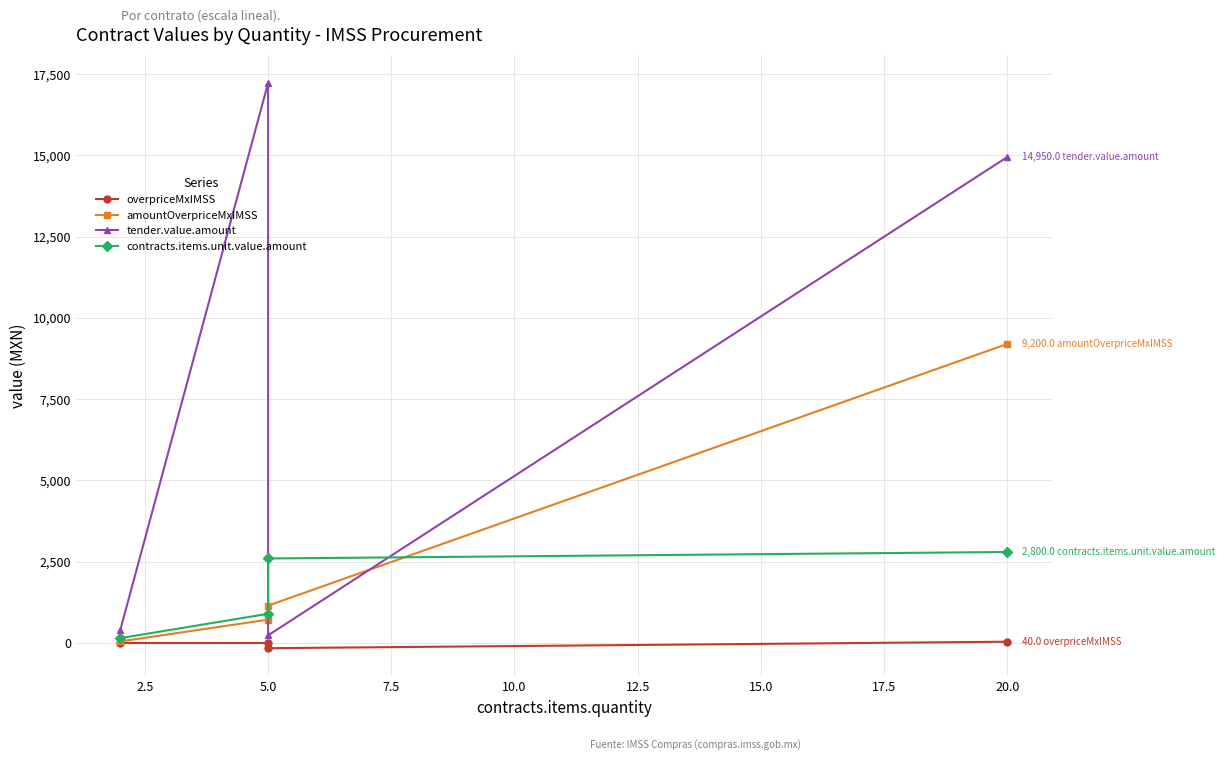

True or false: contracts.items.unit.value.amount has more than 1 interior local peaks.

False